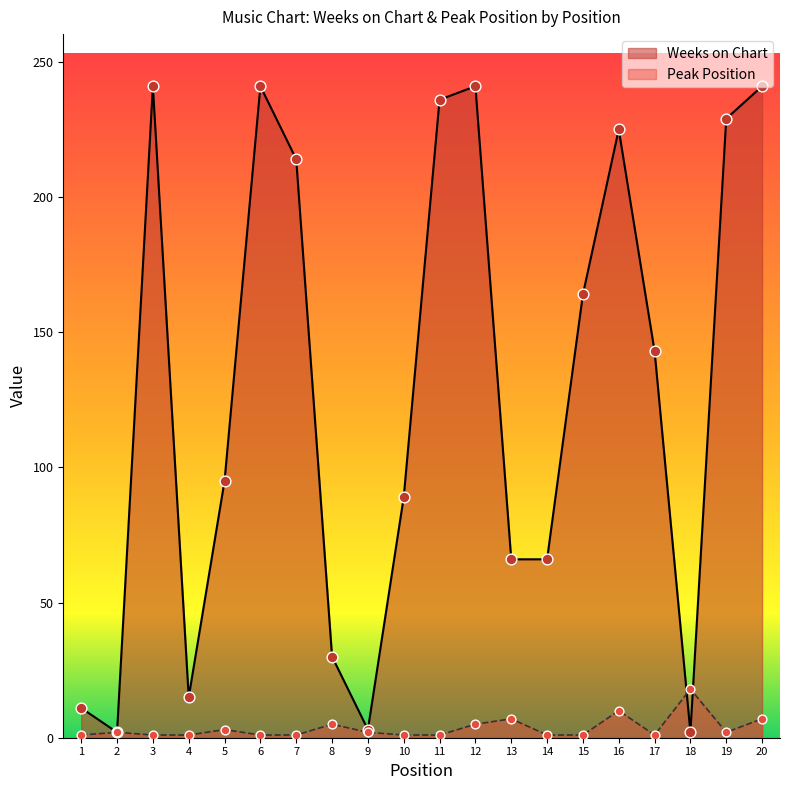

Which series reaches the maximum Y coordinate?

Weeks on Chart